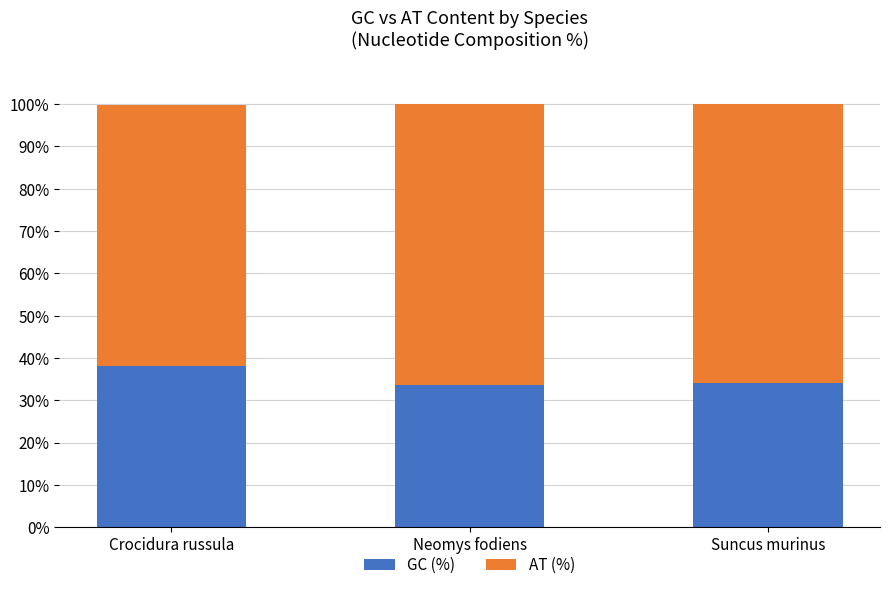

True or false: GC (%) has a value of 38.2 at Crocidura russula.

True